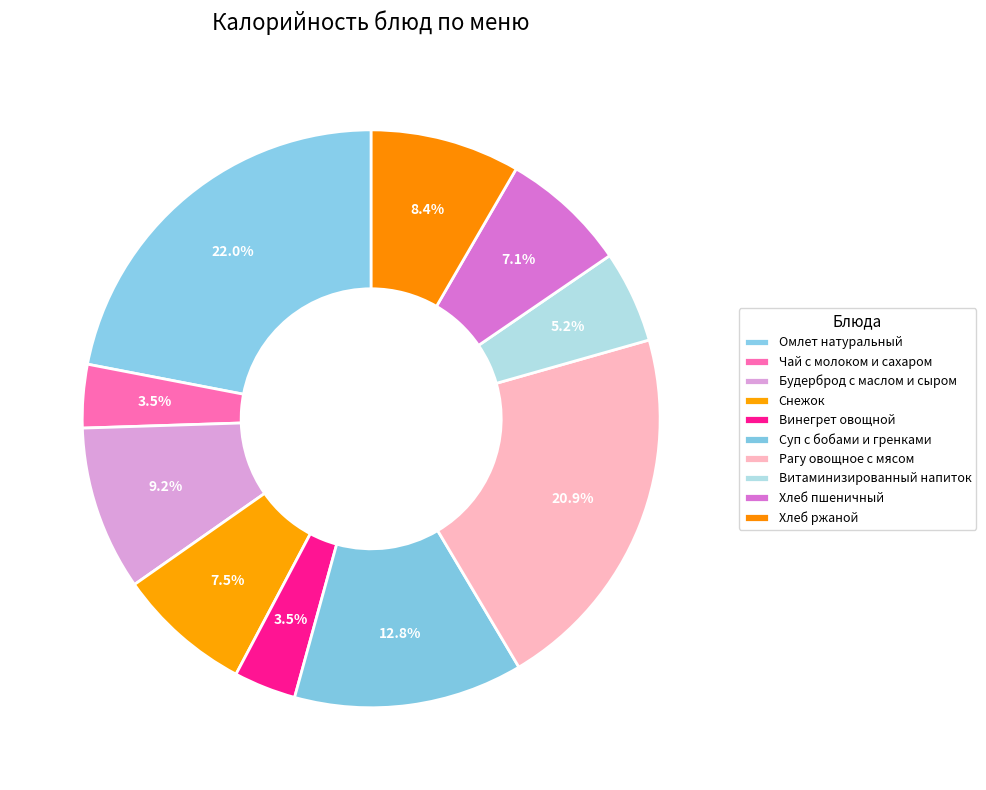

How many slices are in this pie chart?

10